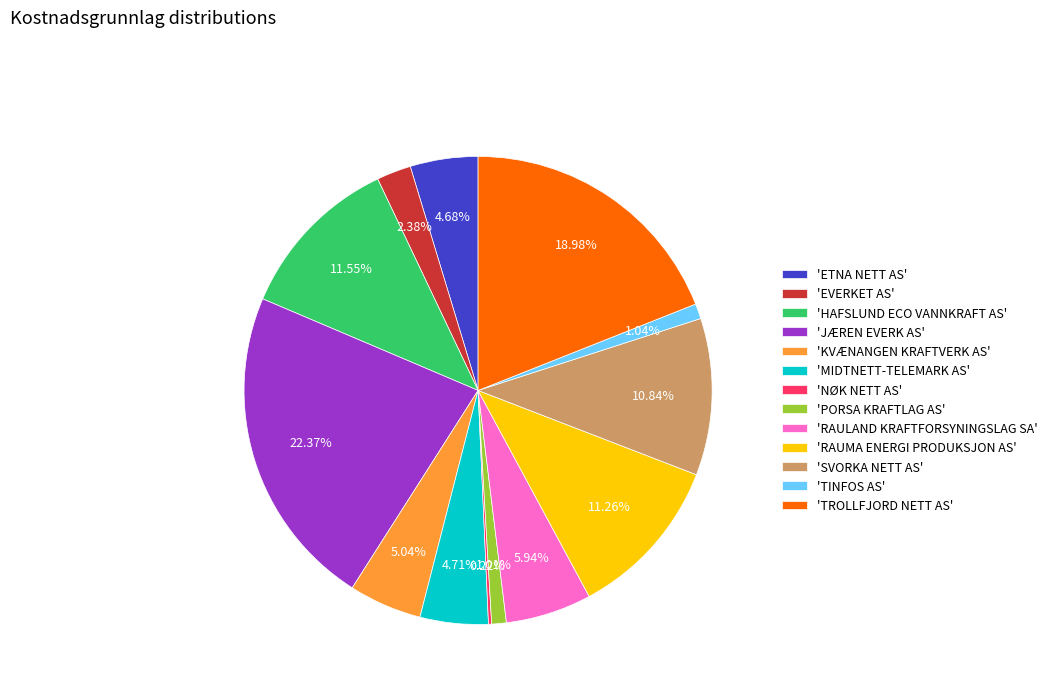

Does any single category account for the majority?

No